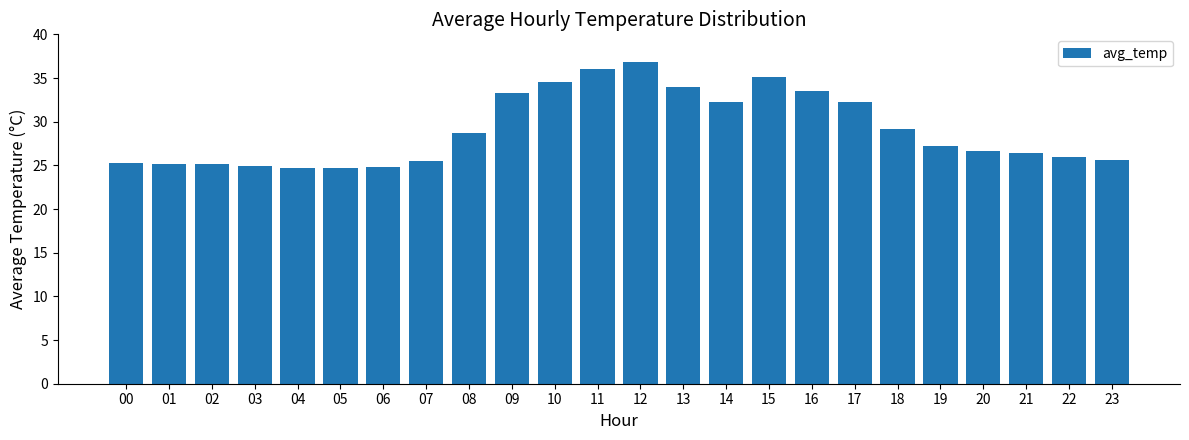

The value at 13 is 34.0. True or false?

True